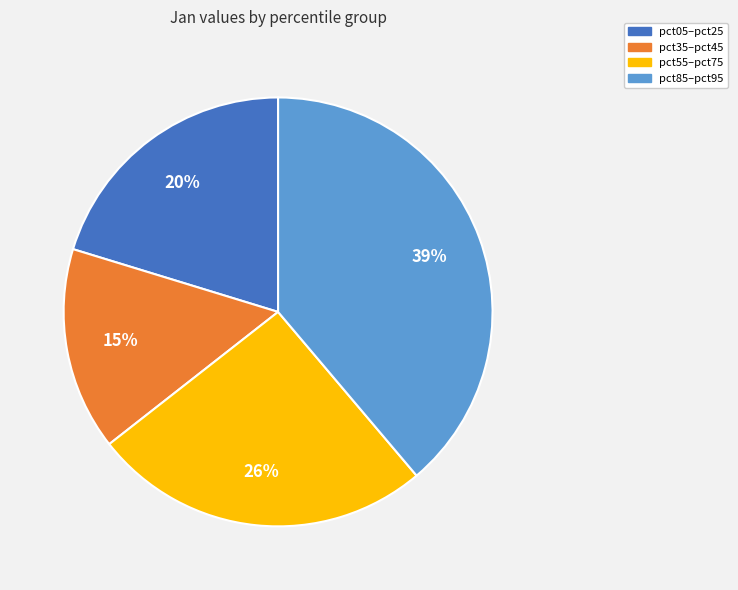

Does pct35–pct45 represent more than half of the total?

No